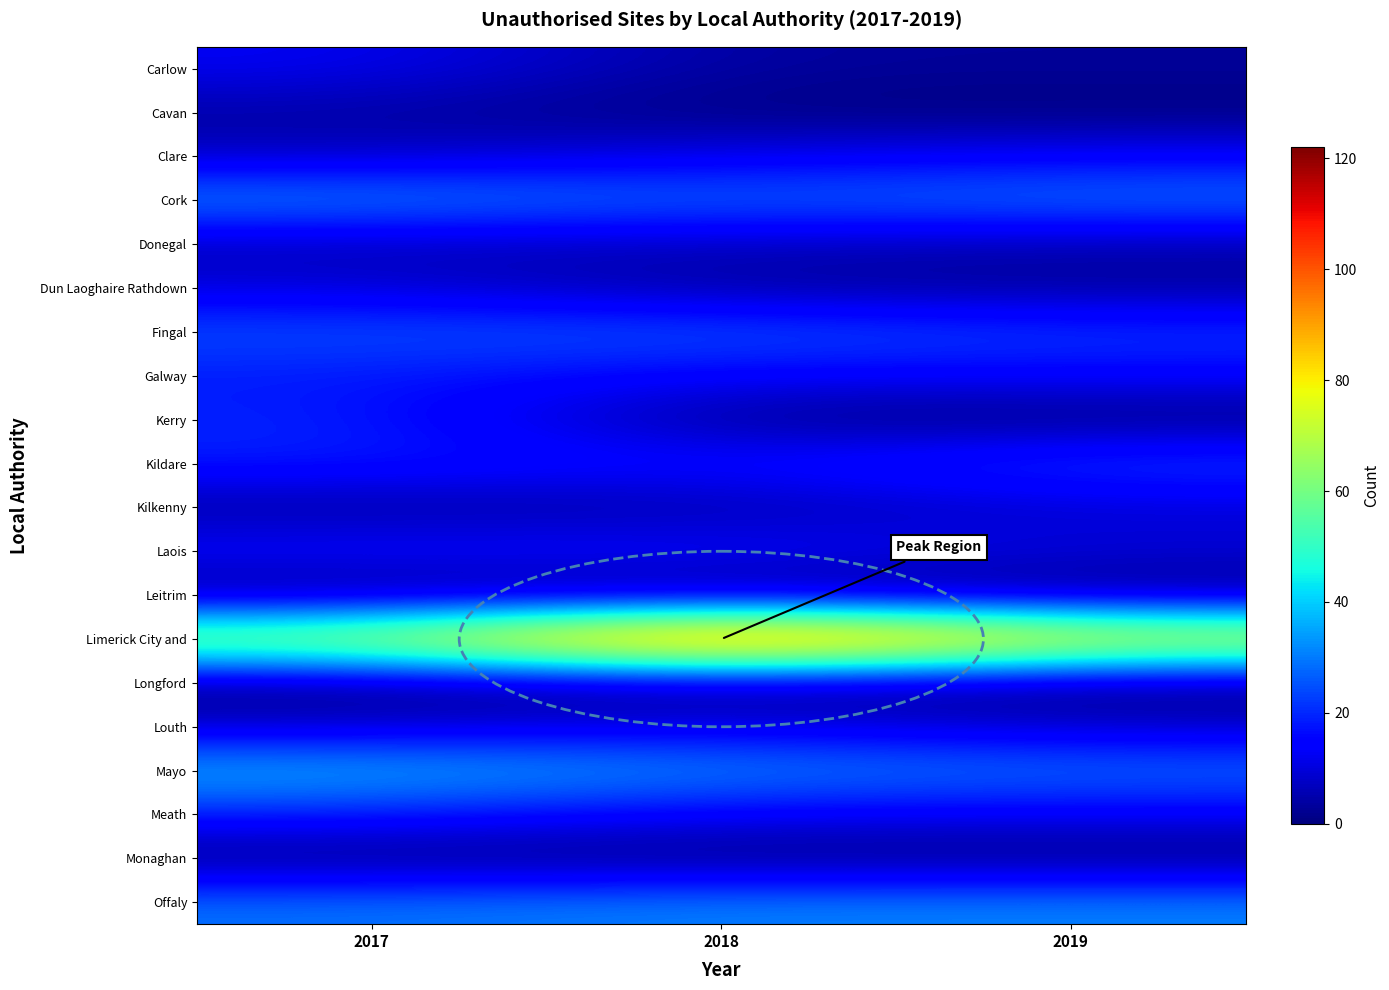

At 2019, list the series in order from largest to smallest.

Limerick City and, Offaly, Cork, Mayo, Kildare, Fingal, Galway, Clare, Meath, Laois, Kilkenny, Louth, Donegal, Carlow, Dun Laoghaire Rathdown, Cavan, Kerry, Leitrim, Longford, Monaghan